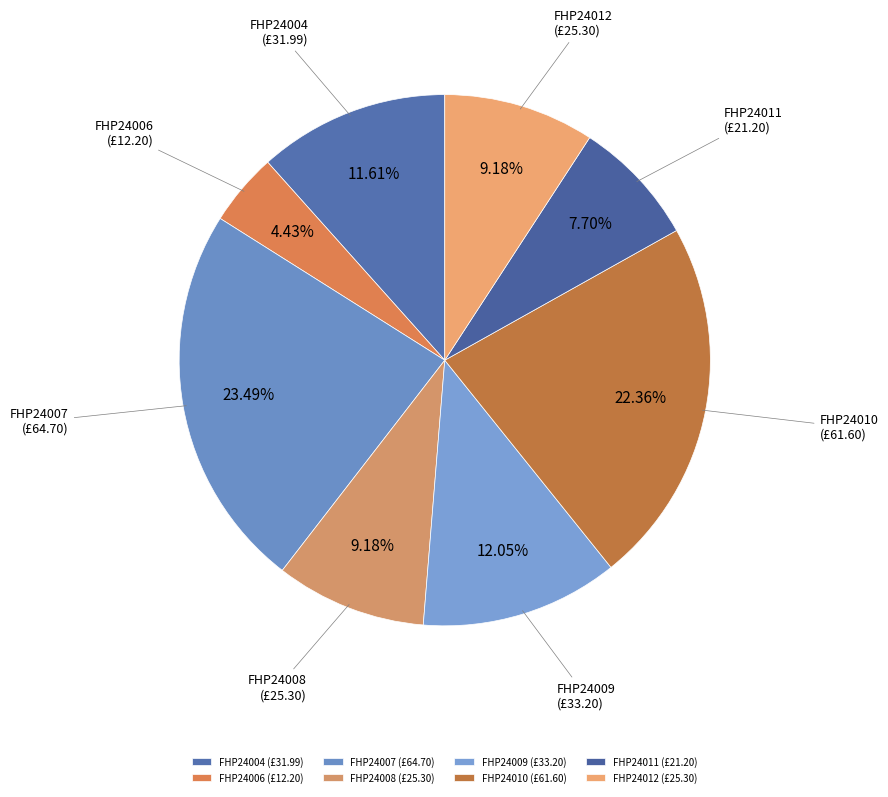

How many slices are in this pie chart?

8